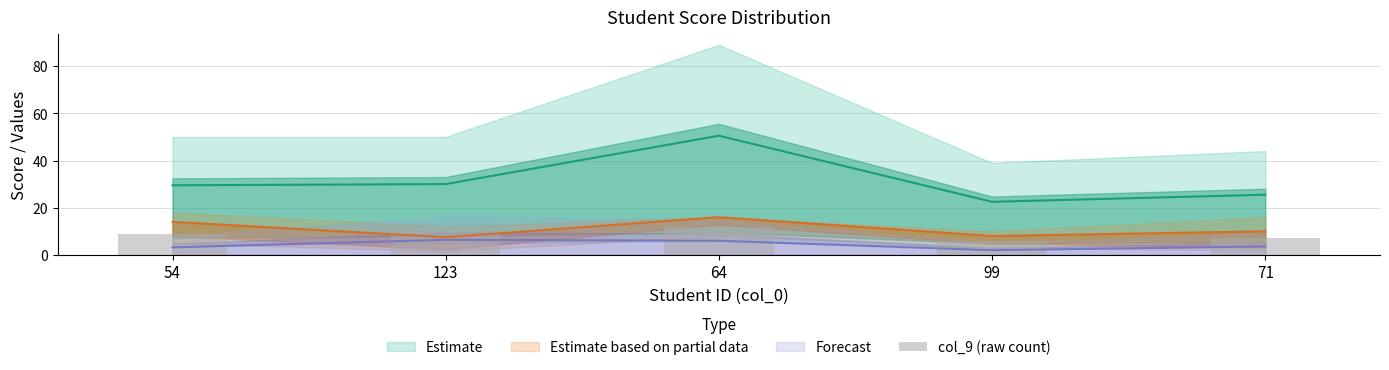

True or false: the data shows 9 at 54.

True